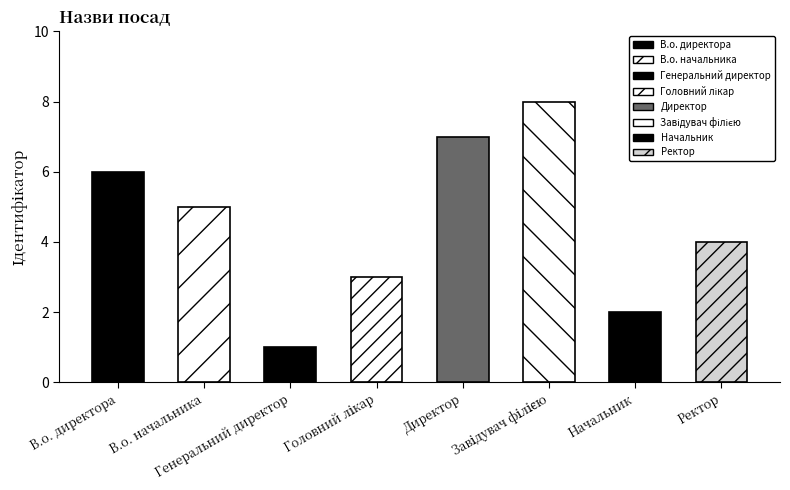

What is the maximum value shown in the chart?

8